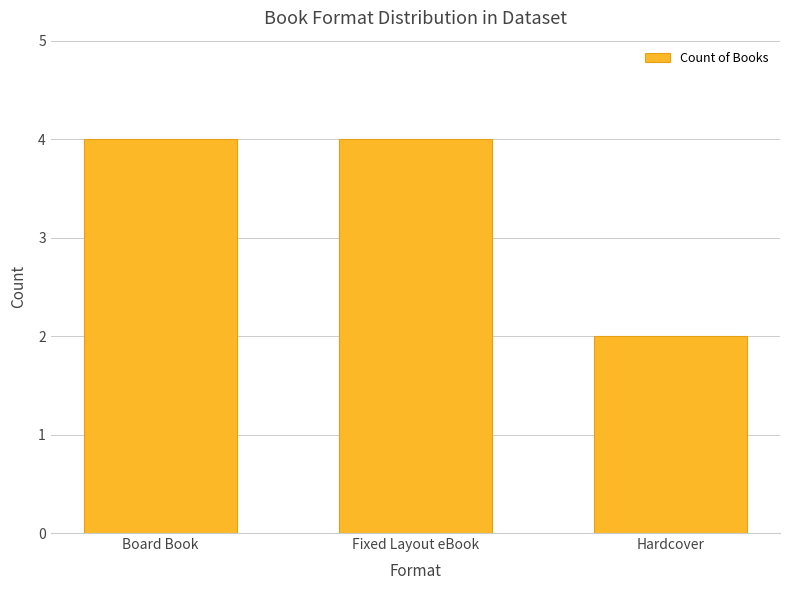

Reading right to left, transcribe all the data shown in this chart.

2	4	4